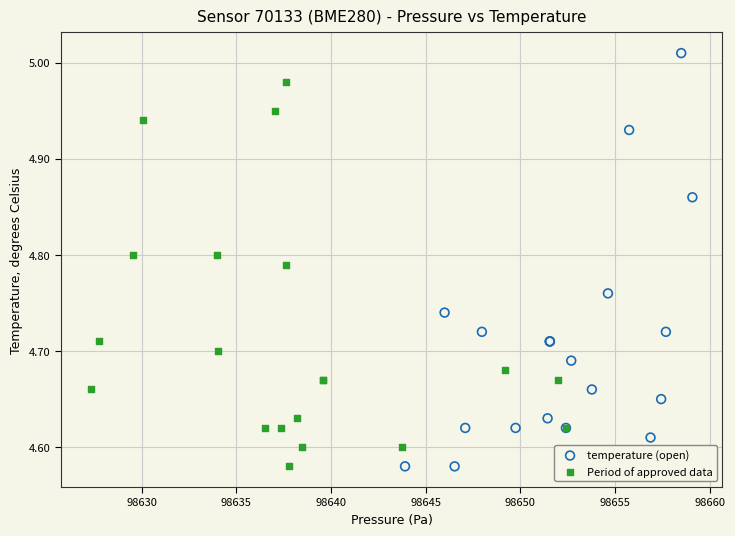

Which series reaches the maximum Y coordinate?

temperature (open)